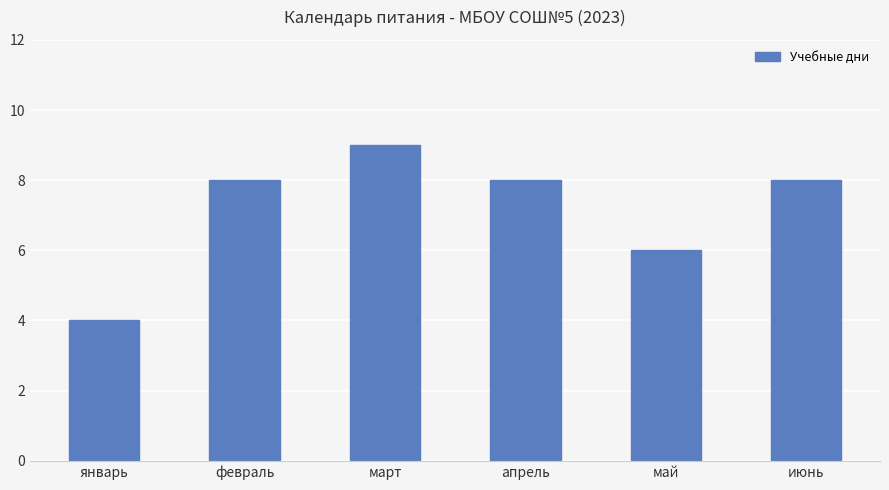

What is the smallest value displayed?

4